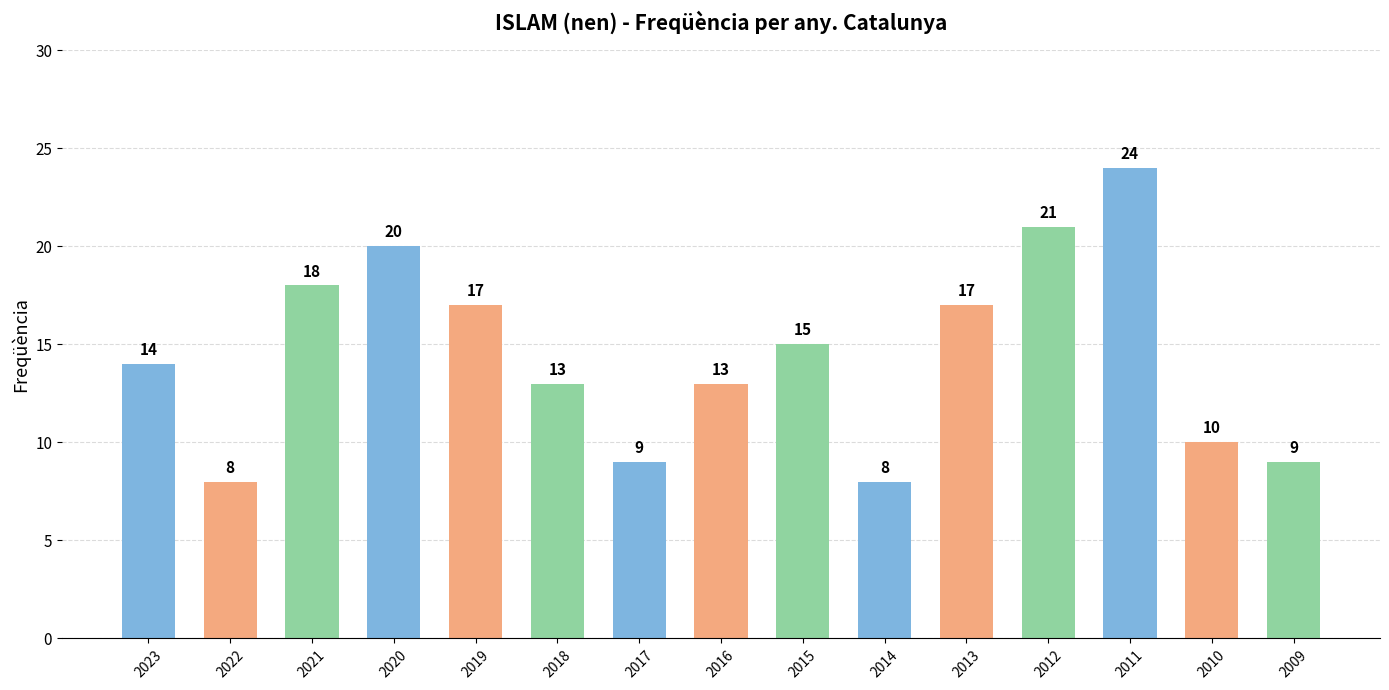

What is the change in value from 2016 to 2015?

+2